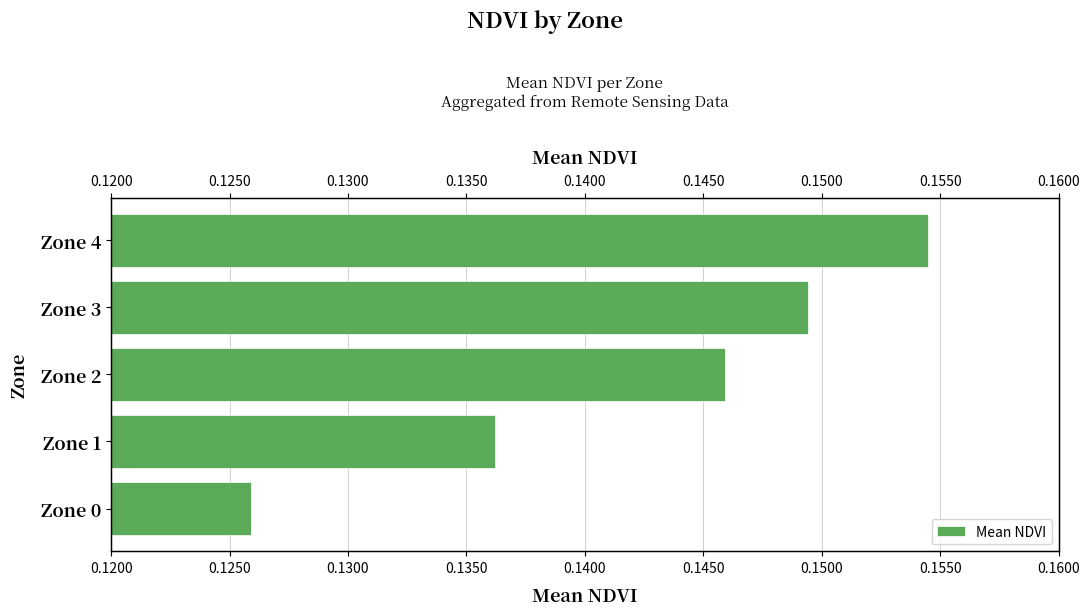

What is the greatest value displayed?

0.2